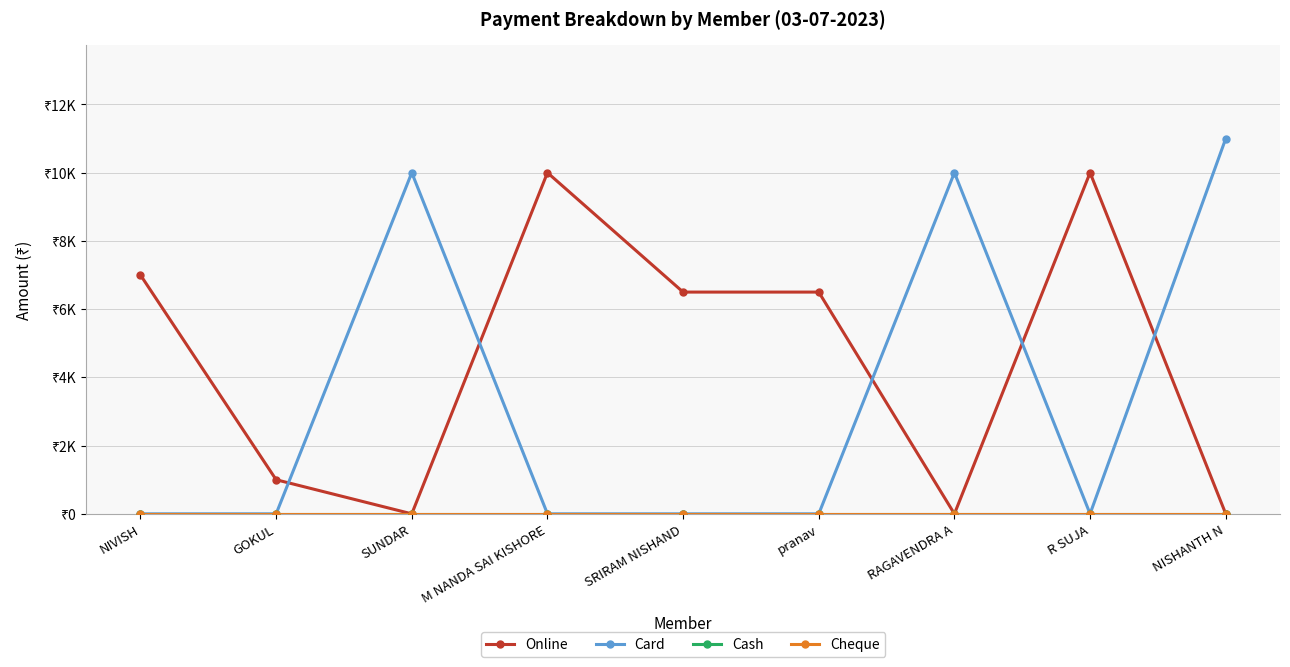

Reading left to right, what are all the values shown in this chart?

Online: 7000	1000	0	10000	6500	6500	0	10000	0
Card: 0	0	10000	0	0	0	10000	0	10999
Cash: 0	0	0	0	0	0	0	0	0
Cheque: 0	0	0	0	0	0	0	0	0